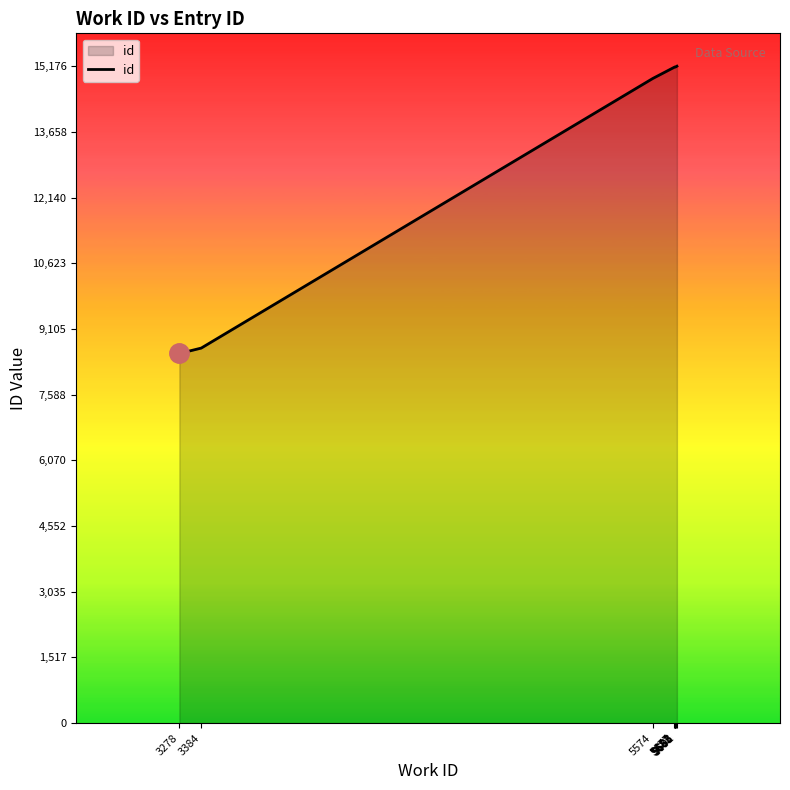

Does the chart have visible grid lines?

No